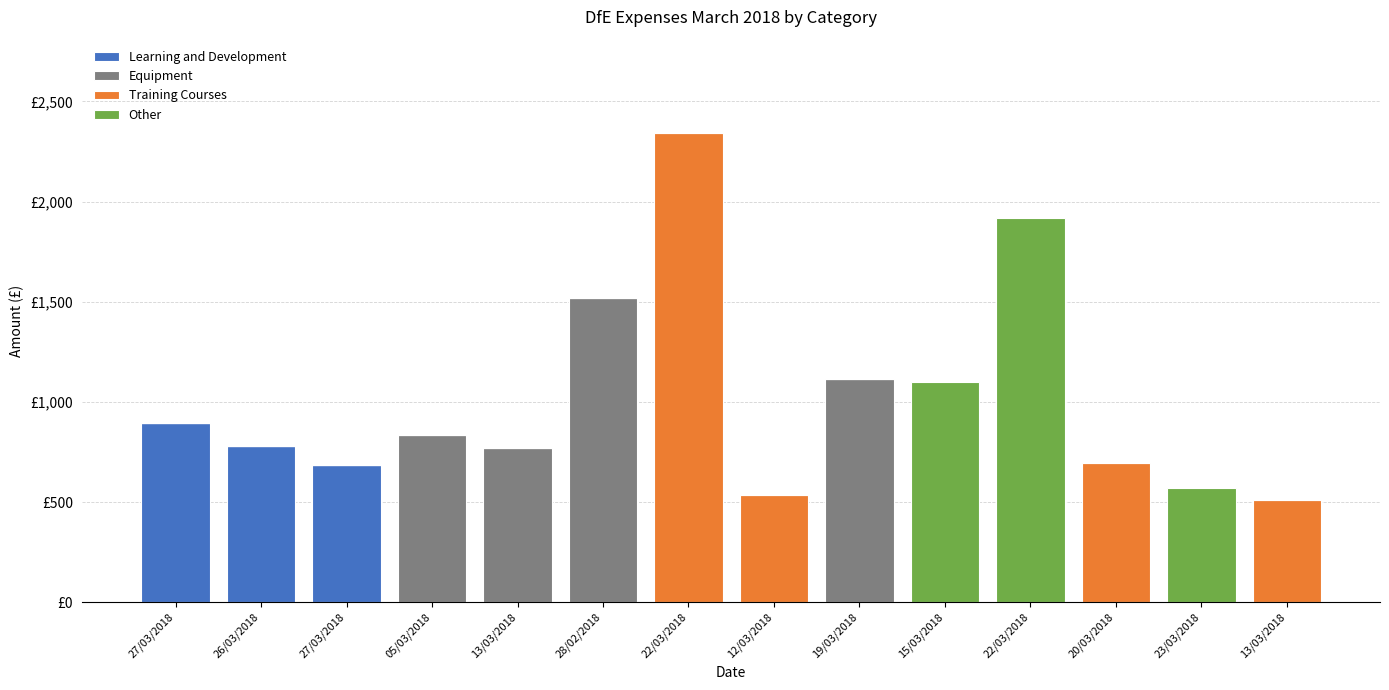

Are the bars horizontal?

No